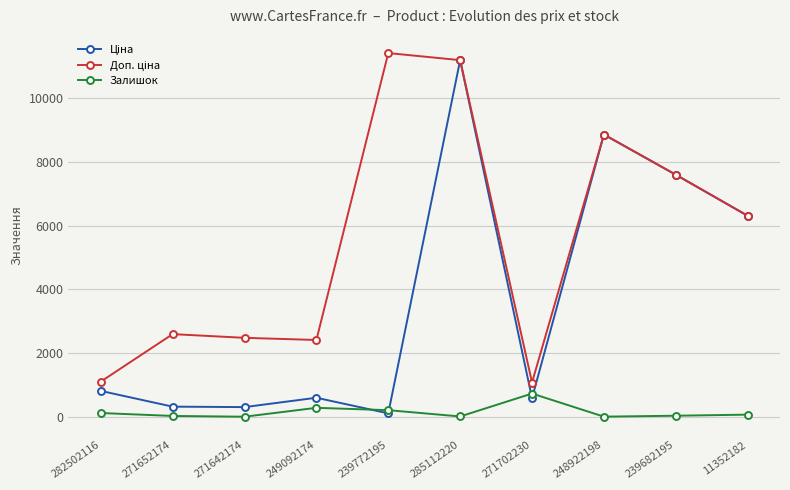

What is the highest value of the Залишок series?

735.0